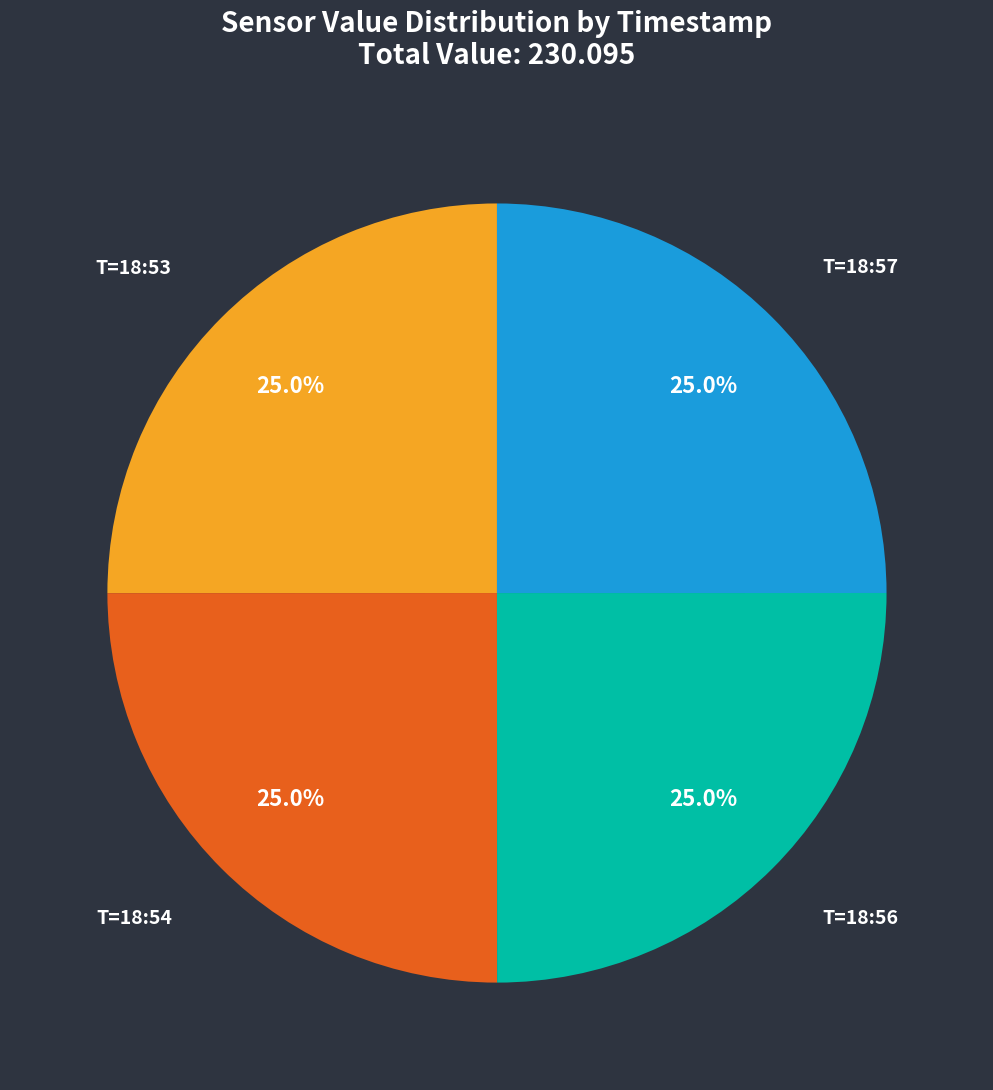

What is the ratio of the value at T=18:57 to the value at T=18:53?

1.0